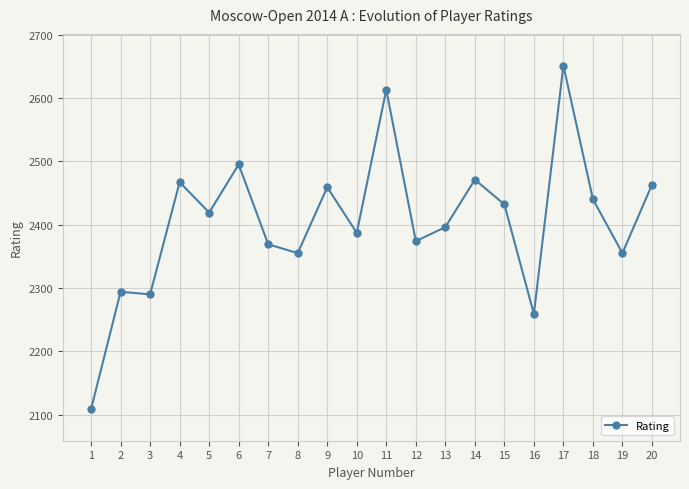

What is the ratio of the value at 11 to the value at 16?

1.2